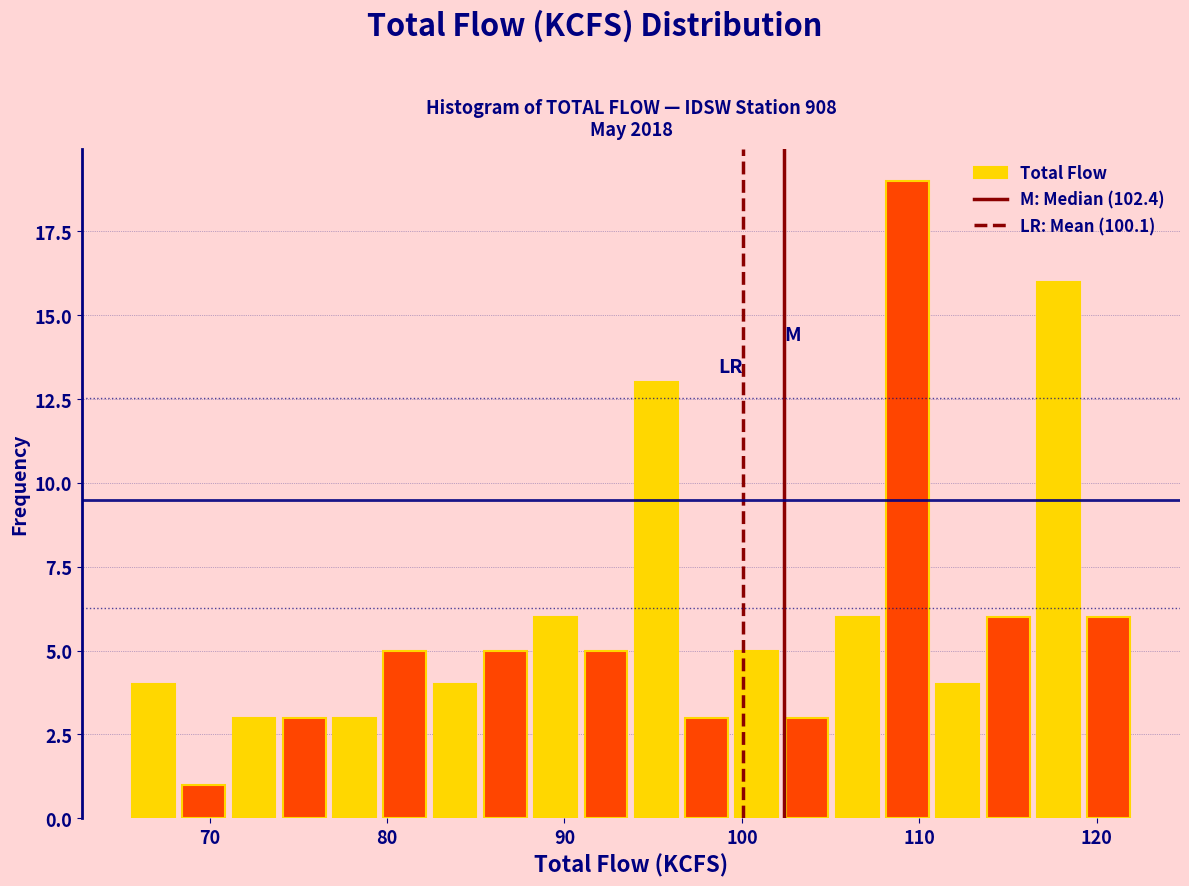

Read against the x-axis, roughly where is the centre of the tallest bar?

109